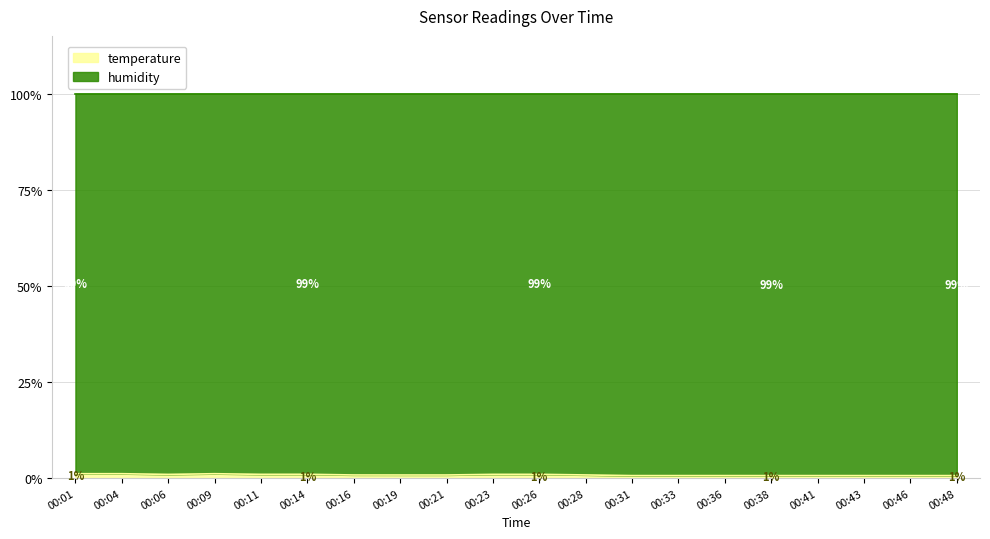

At which category does the data reach its first local peak?

00:04